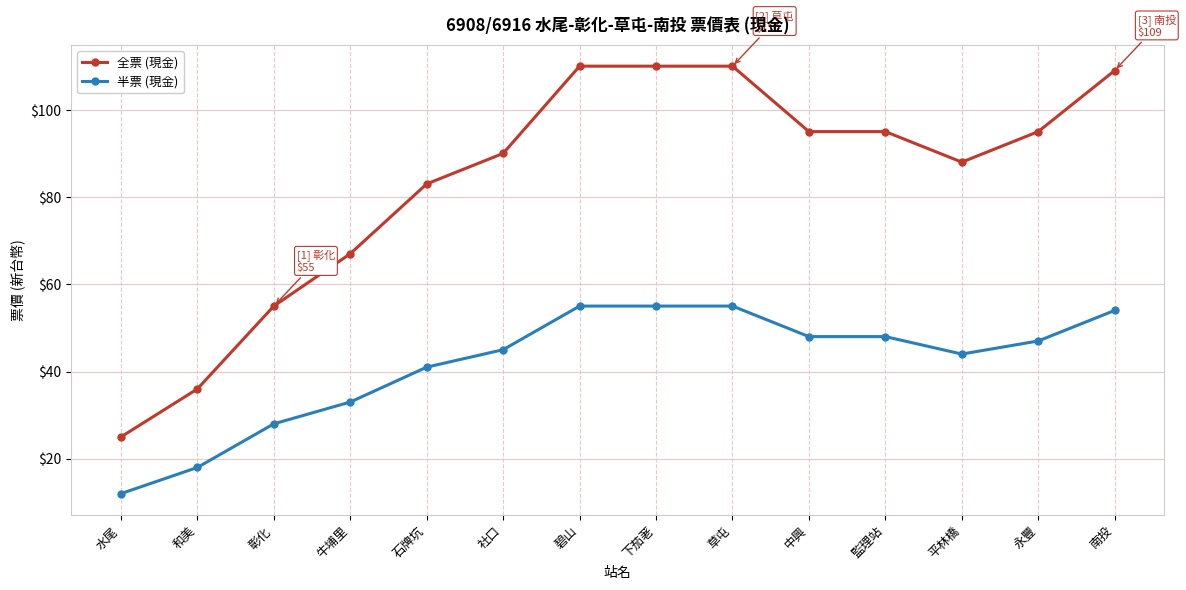

Which series has the widest spread of values?

全票 (現金)